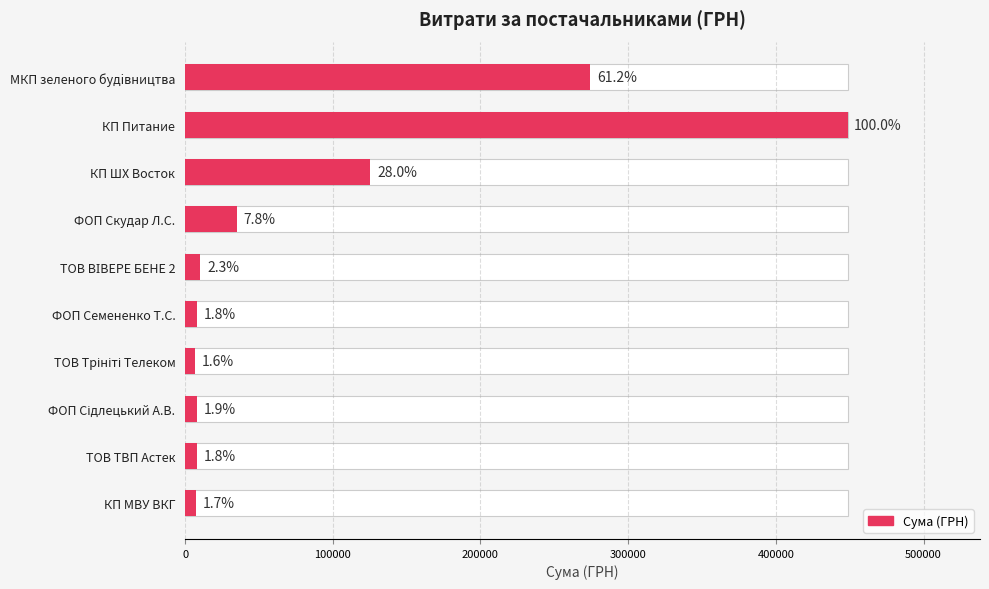

What is the change in value from ФОП Сідлецький А.В. to КП МВУ ВКГ?

-868.1